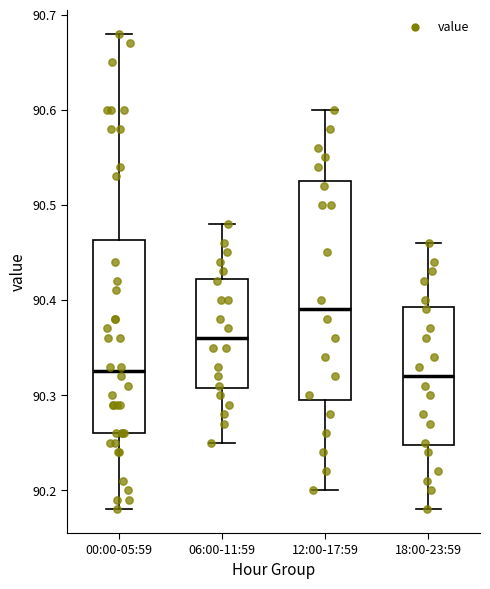

Reading left to right, read every box against the y-axis: the position of its median line, the range the box covers, and the ends of its whiskers. The values are not printed on the chart, so give them approximately, as read against the axis.

00:00-05:59: median 90.33, box 90.26 to 90.46, whiskers 90.18 to 90.68
06:00-11:59: median 90.36, box 90.31 to 90.42, whiskers 90.25 to 90.48
12:00-17:59: median 90.39, box 90.30 to 90.53, whiskers 90.20 to 90.60
18:00-23:59: median 90.32, box 90.25 to 90.39, whiskers 90.18 to 90.46